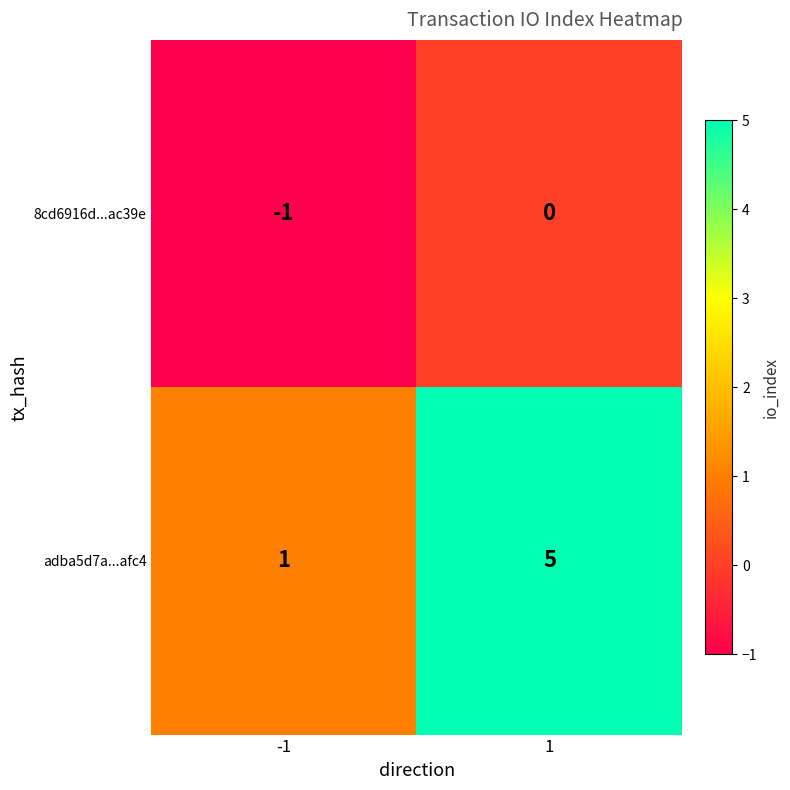

What is the difference between the highest and lowest values at -1?

2